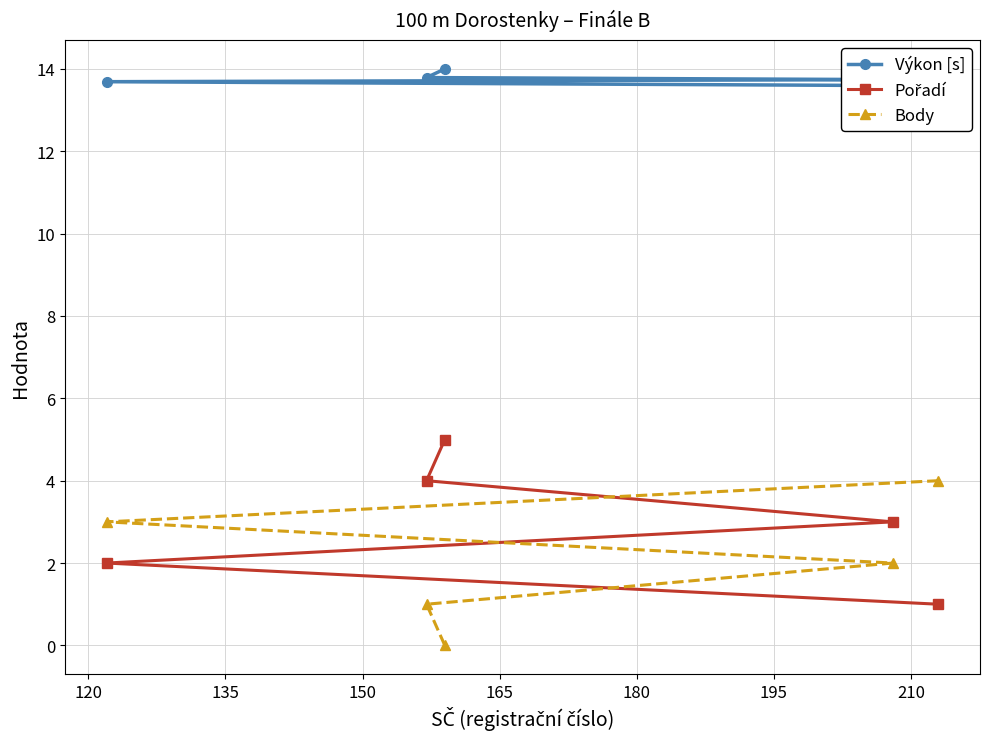

What is the sum of all Pořadí values?

15.0